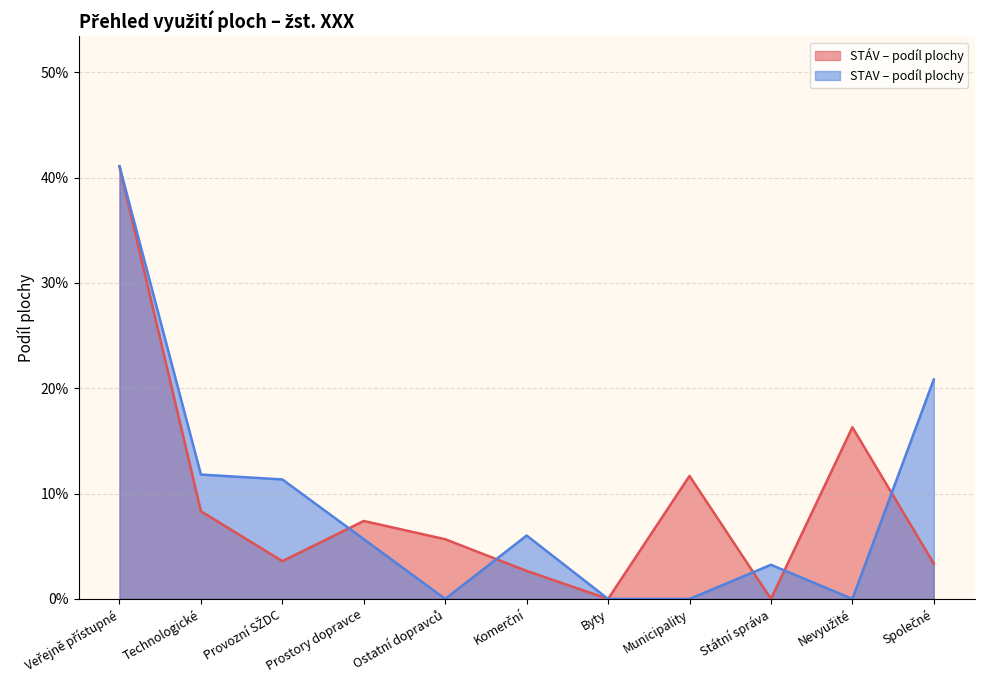

Where is the first local minimum for STAV – podíl plochy?

Ostatní dopravců